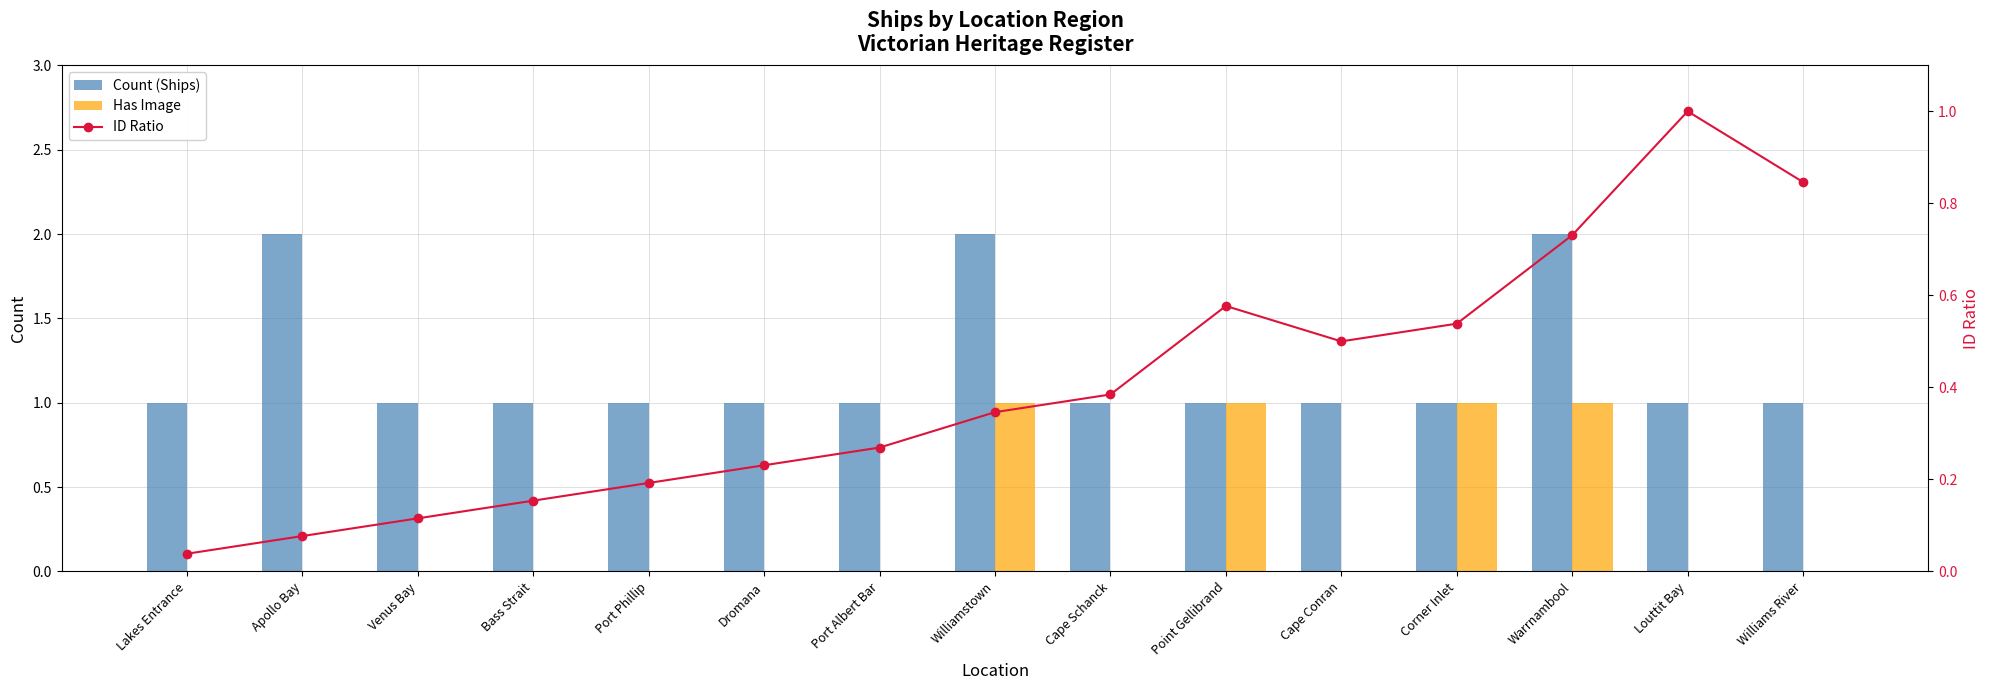

Read the ID Ratio value at Venus Bay.

0.1